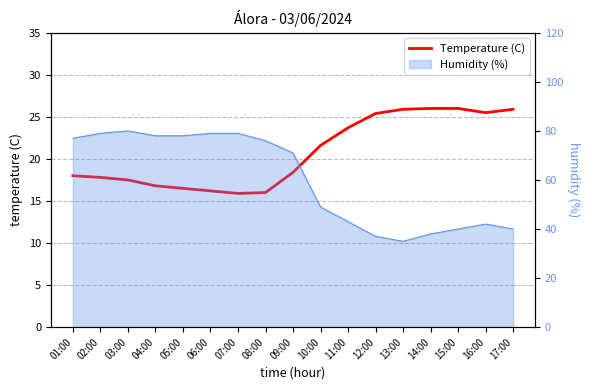

What is the label of the 4th point from the left?

04:00